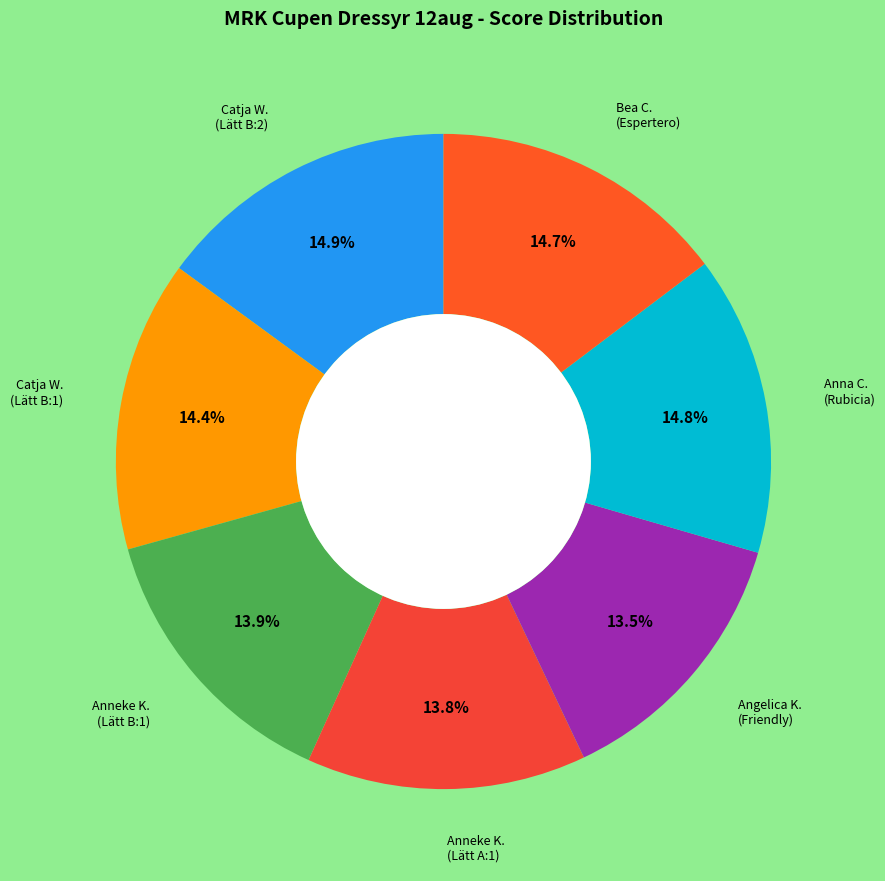

How many segments does this pie chart have?

7